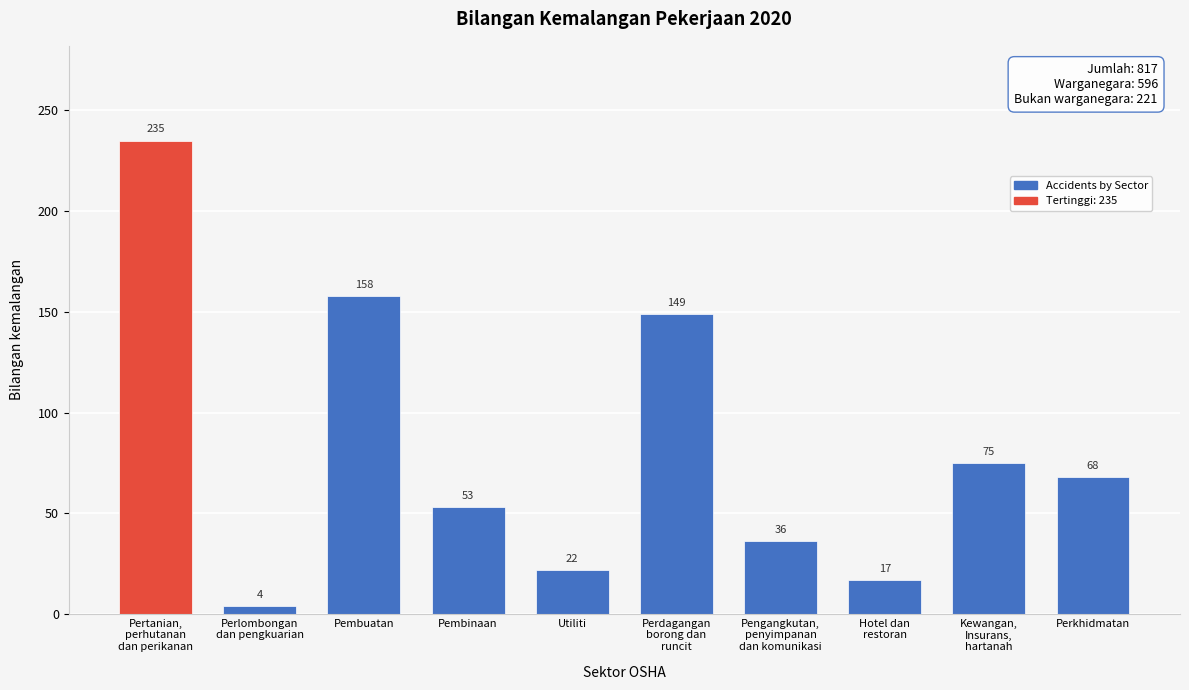

Reading right to left, transcribe all the data shown in this chart.

68	75	17	36	149	22	53	158	4	235